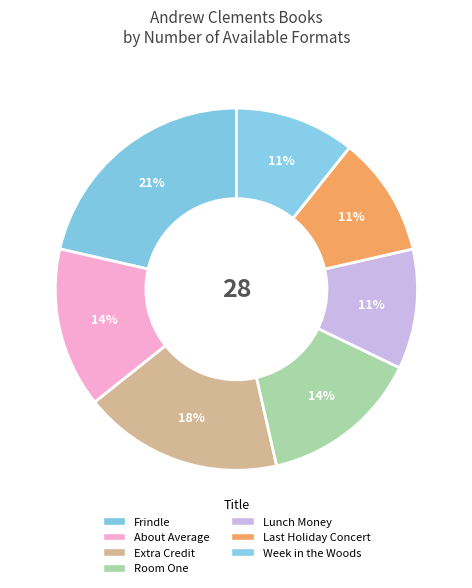

To the nearest percent, what percentage of the pie is Frindle?

21%